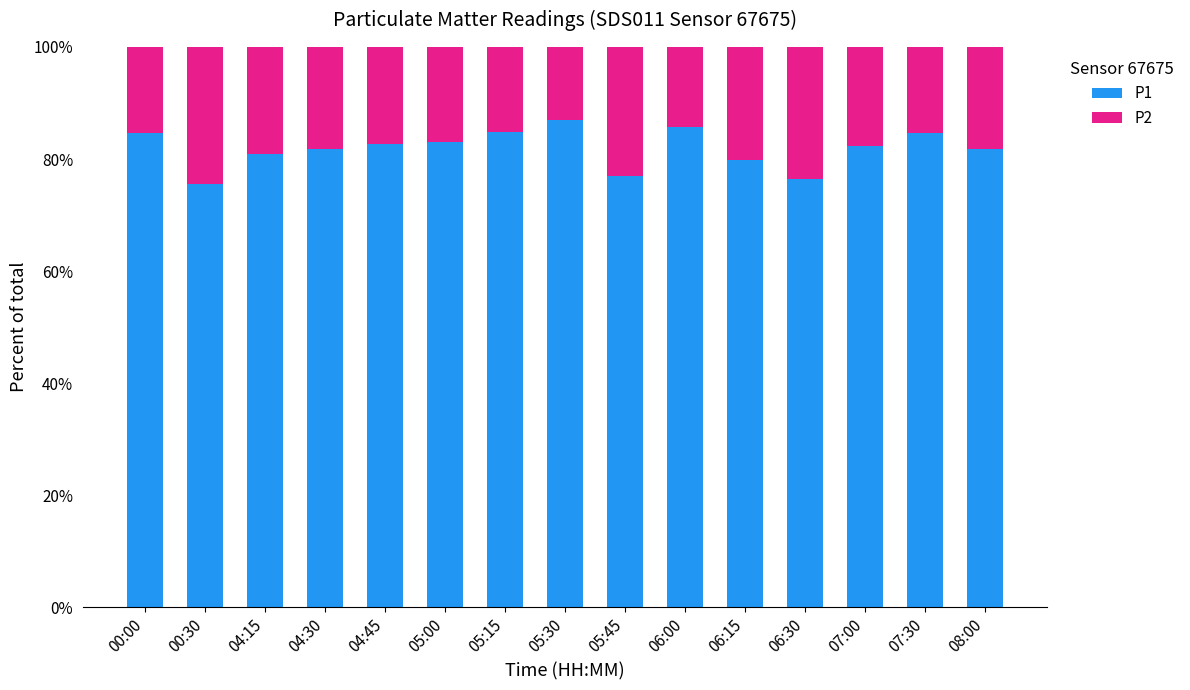

What is the maximum value for P1?

86.9